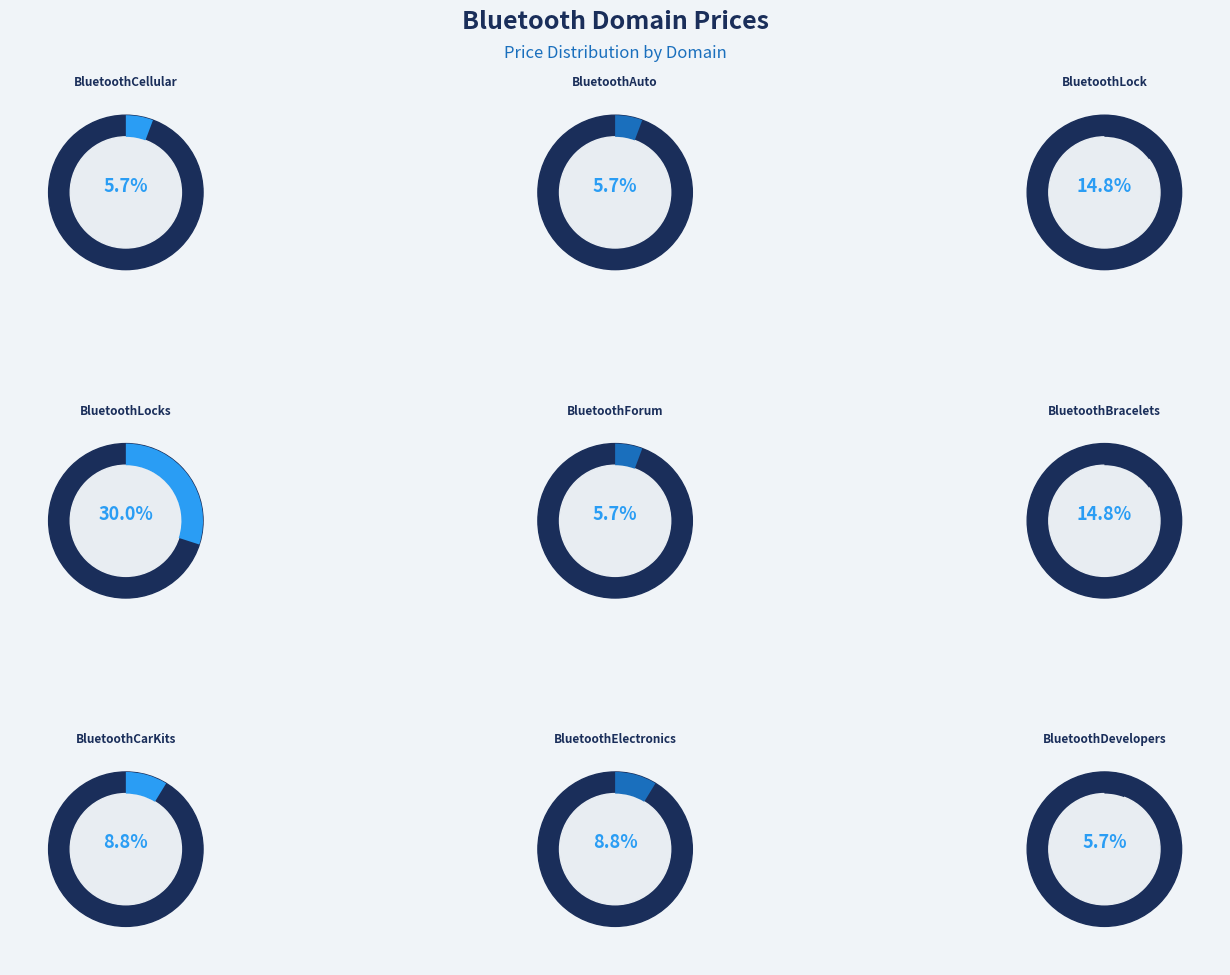

What is the smallest slice in the pie chart?

BluetoothCellular.com